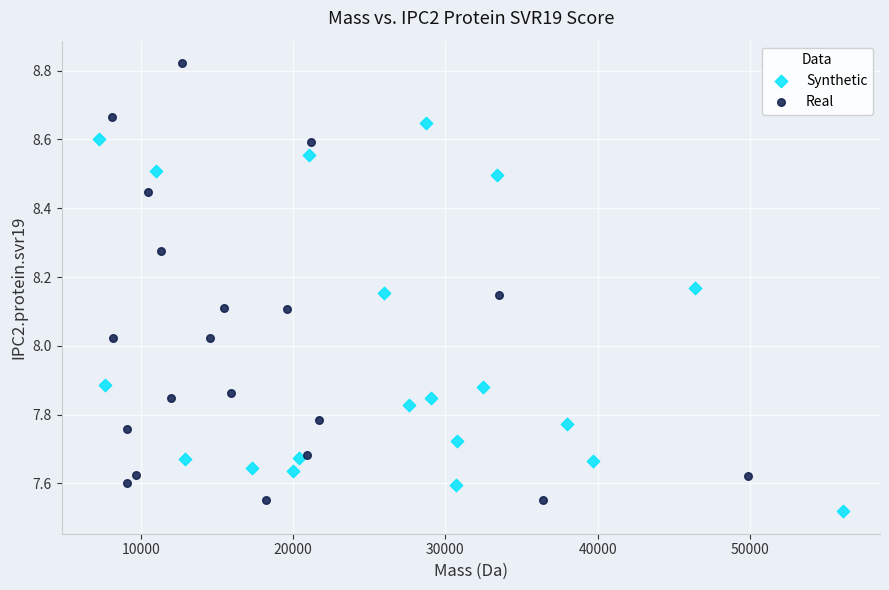

What are all the series names shown in the legend?

Synthetic, Real